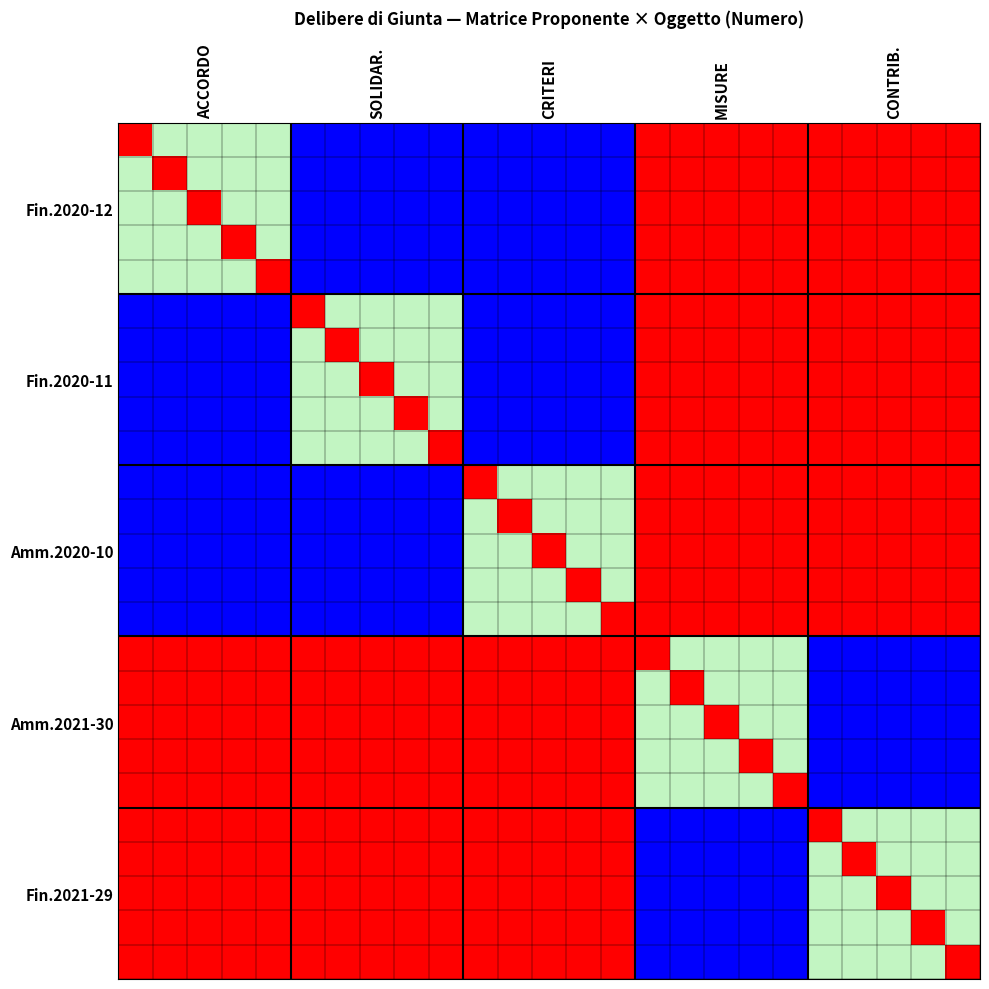

Count the number of categories in the chart.

25